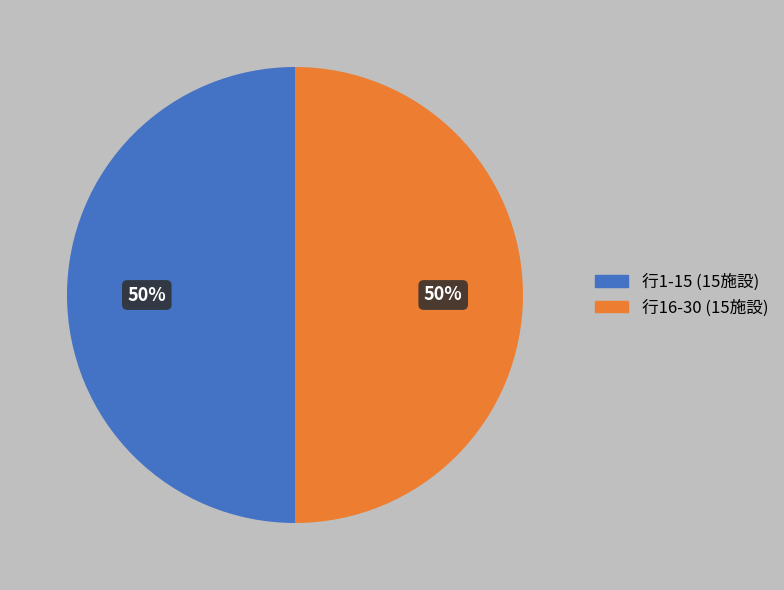

Do 行16-30 (15施設) and 行1-15 (15施設) together represent more than half of the pie?

Yes